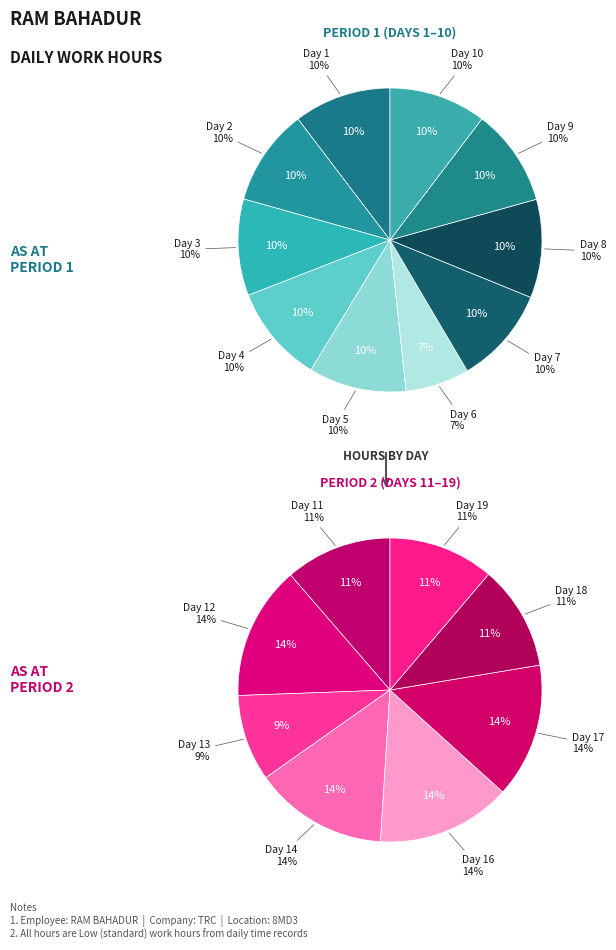

Is Day 6 the majority of the pie?

No